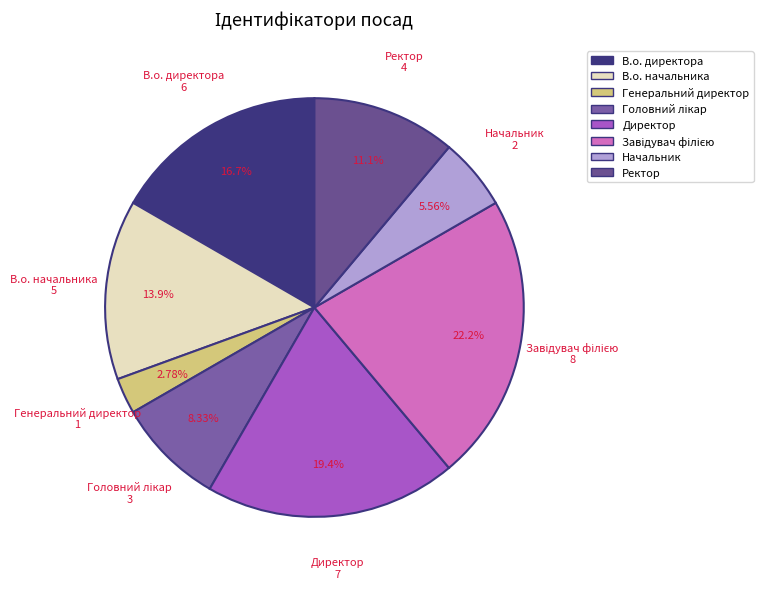

What is the ratio of the value at Директор to the value at Генеральний директор?

7.0